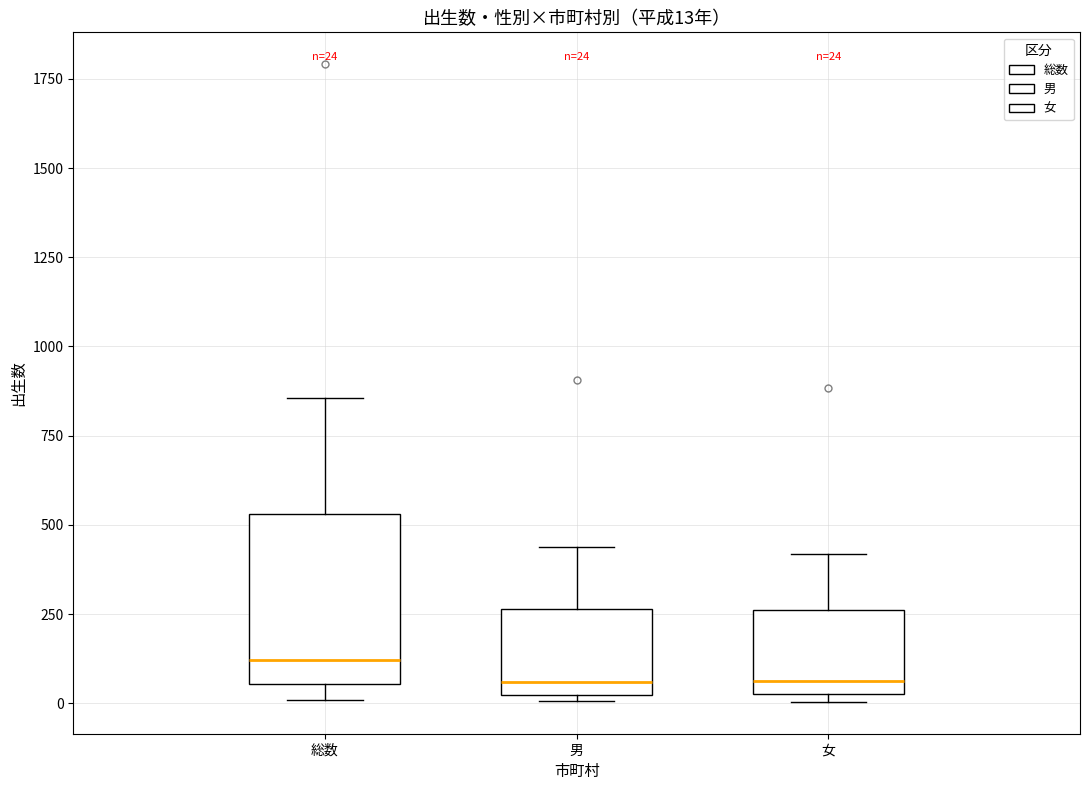

Comparing the boxes themselves (not the whiskers), which one is the tallest?

総数